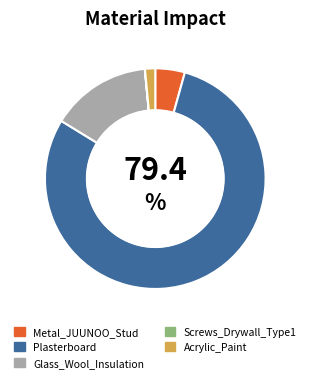

Do Glass_Wool_Insulation and Plasterboard together represent more than half of the pie?

Yes